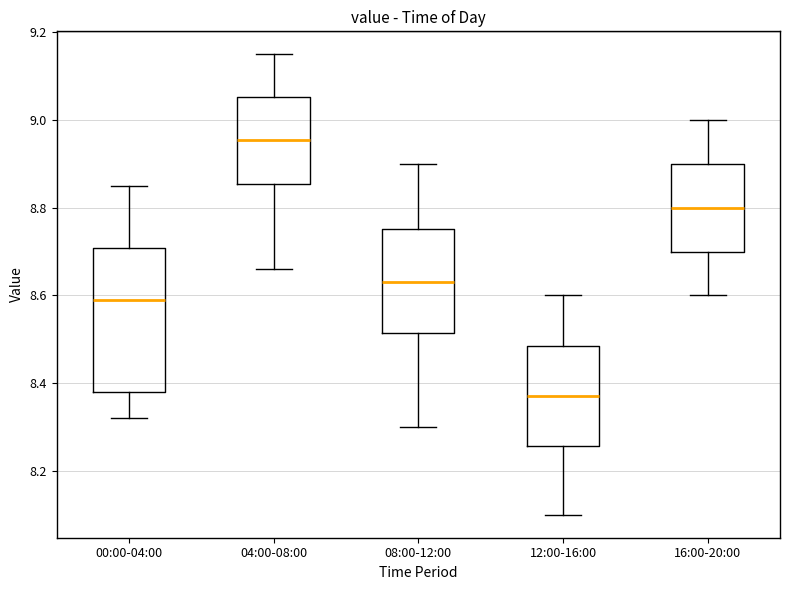

Reading left to right, read every box against the y-axis: the position of its median line, the range the box covers, and the ends of its whiskers. The values are not printed on the chart, so give them approximately, as read against the axis.

00:00-04:00: median 8.60, box 8.38 to 8.70, whiskers 8.32 to 8.86
04:00-08:00: median 8.96, box 8.86 to 9.06, whiskers 8.66 to 9.16
08:00-12:00: median 8.64, box 8.52 to 8.76, whiskers 8.30 to 8.90
12:00-16:00: median 8.38, box 8.26 to 8.48, whiskers 8.10 to 8.60
16:00-20:00: median 8.80, box 8.70 to 8.90, whiskers 8.60 to 9.00